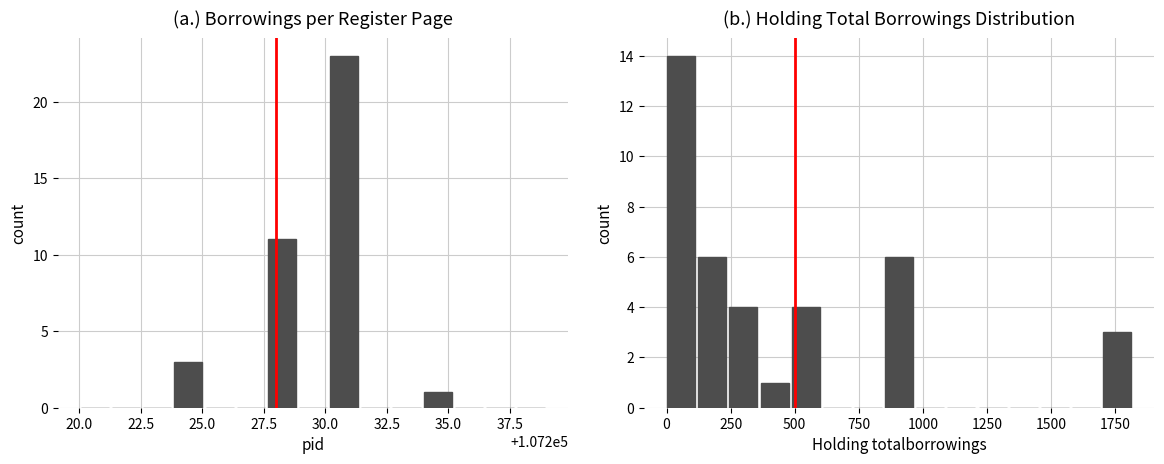

Does the chart contain stacked bars?

No